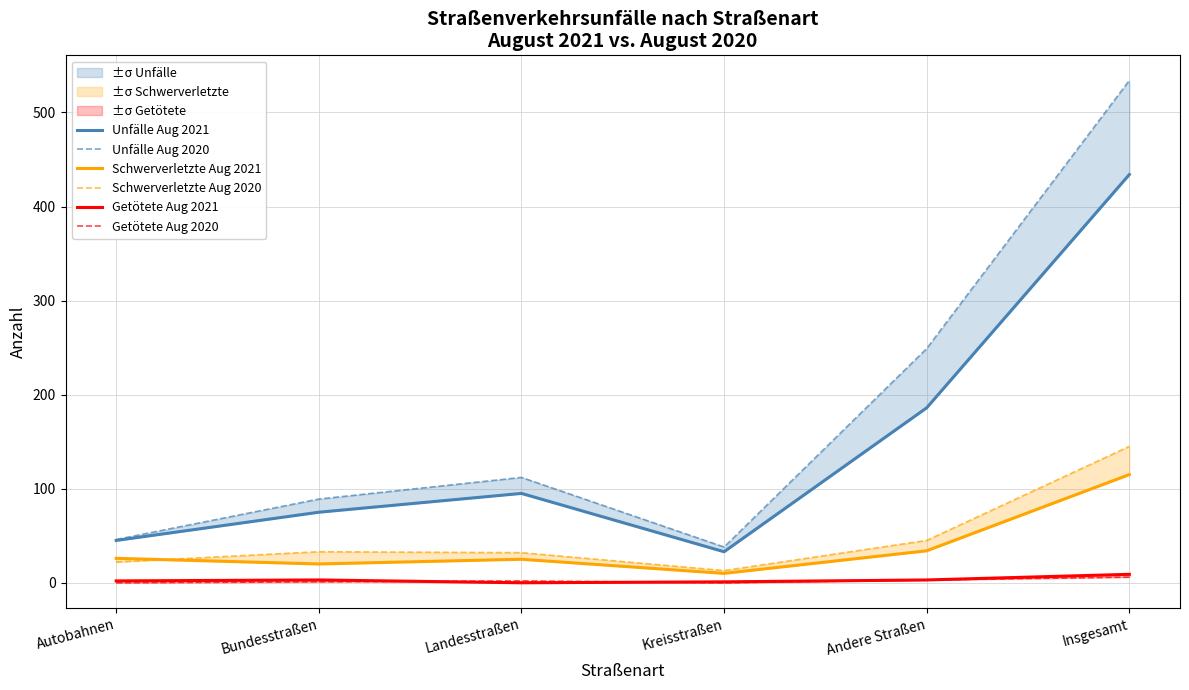

The Getötete Aug 2021 series shows 1 at Bundesstraßen. True or false?

False